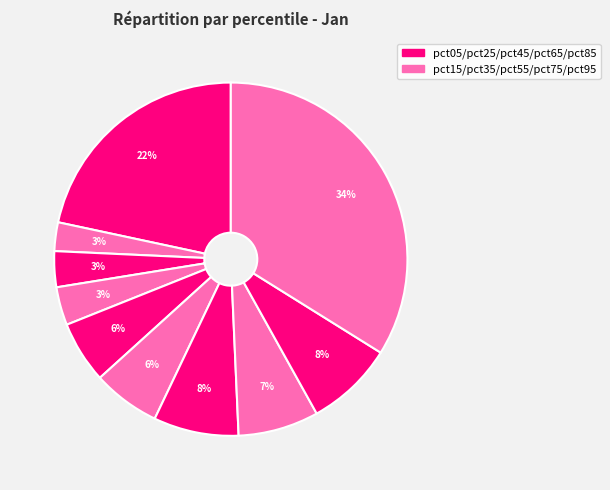

Is there any slice that represents more than half of the pie?

No